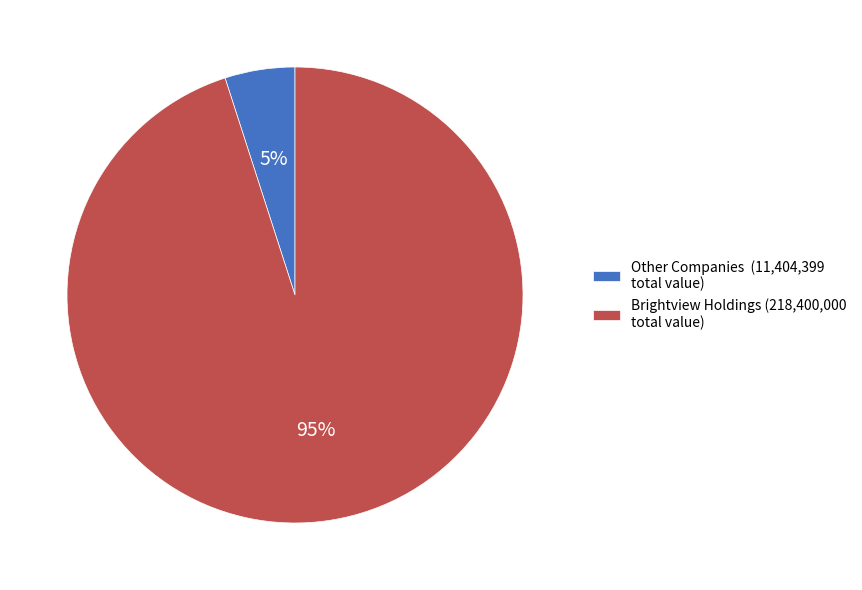

Rank the categories by value from highest to lowest.

Brightview Holdings (218,400,000 total value), Other Companies (11,404,399 total value)